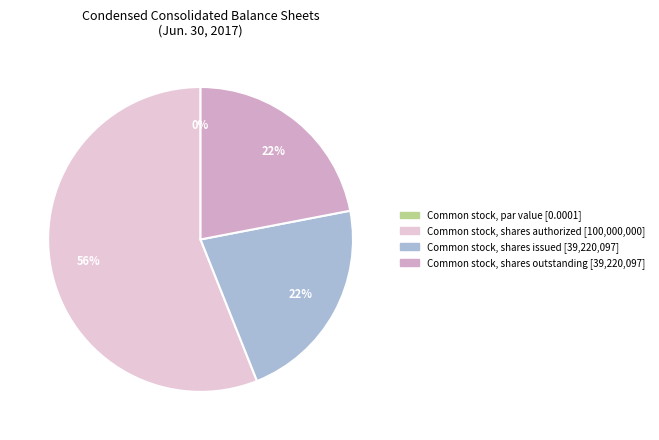

Is there a majority slice in this chart?

Yes